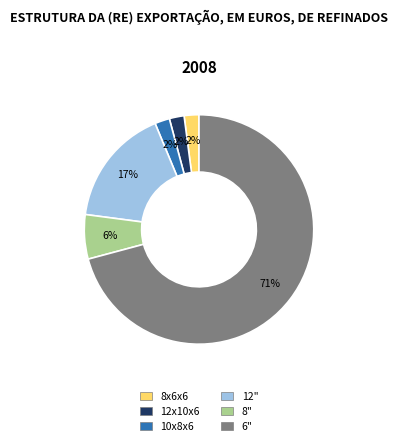

Does any single category account for the majority?

Yes